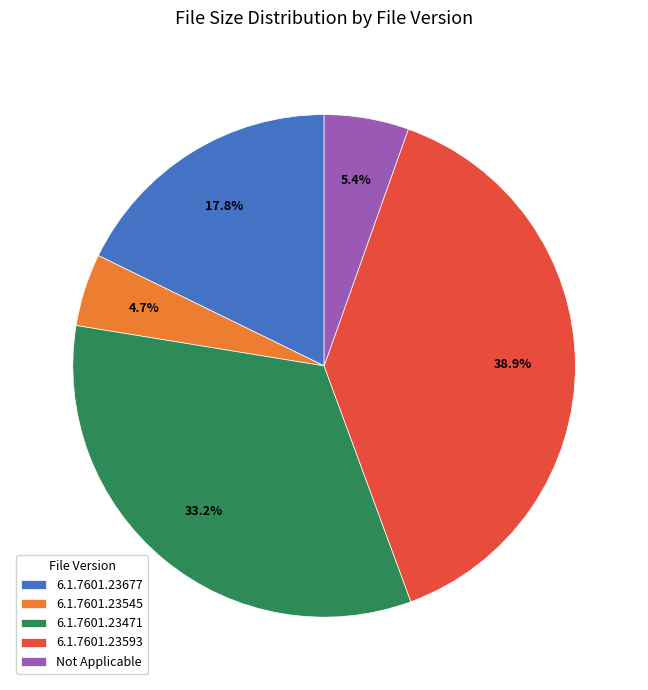

Which category has the biggest portion of the pie?

6.1.7601.23593